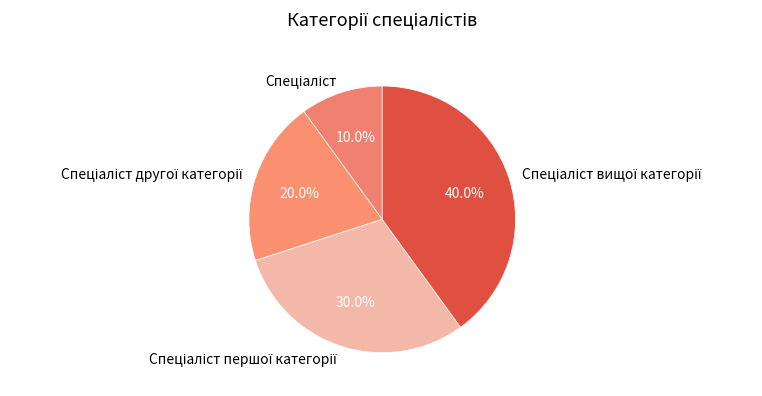

Count the number of slices in the pie.

4